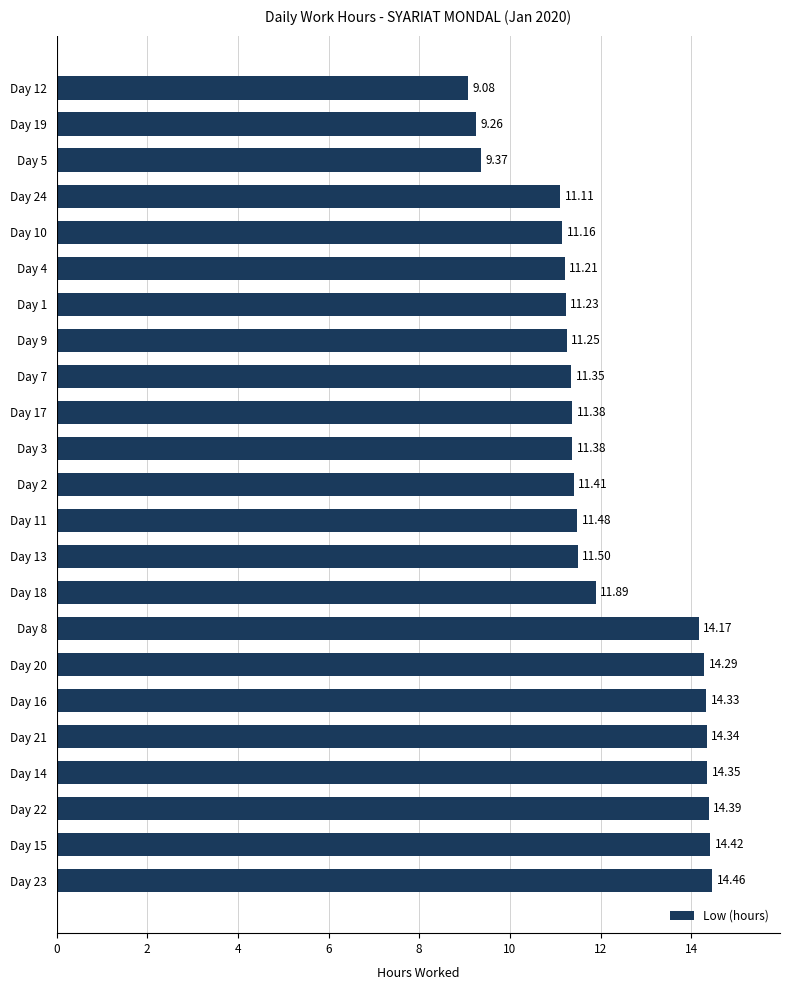

What is the smallest value displayed?

9.1